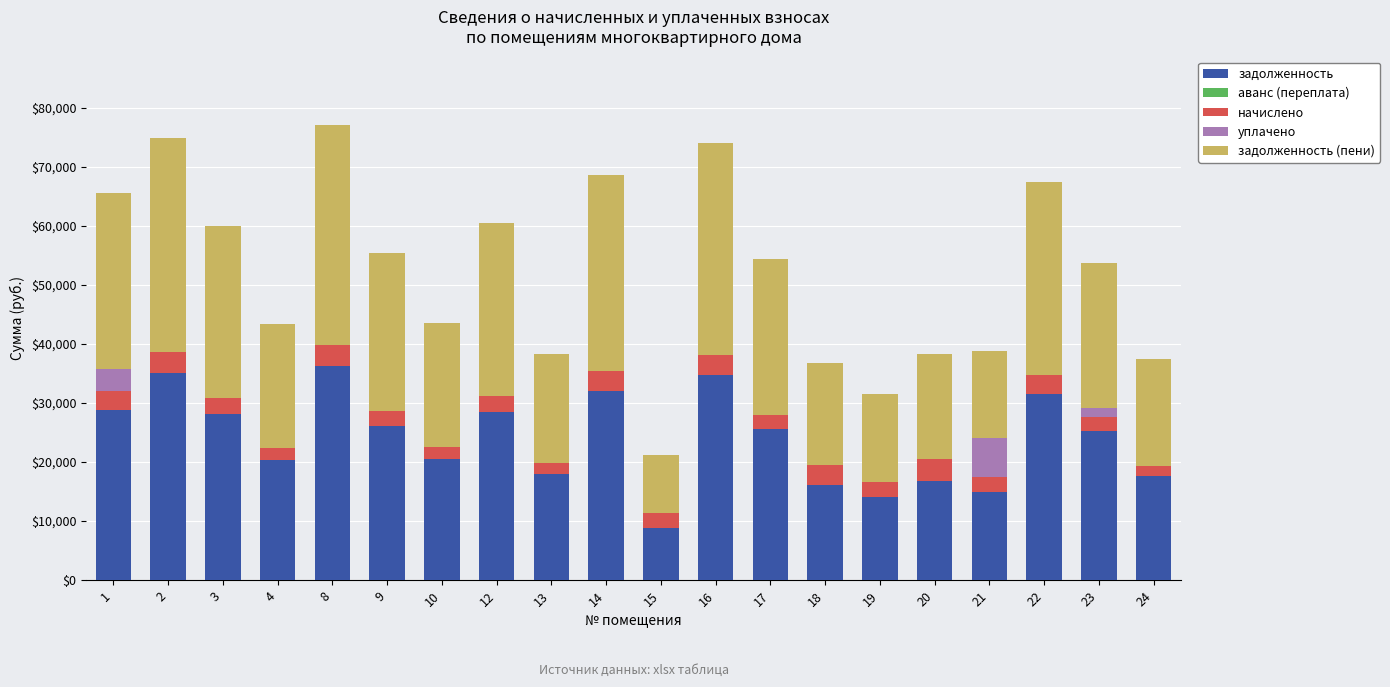

List the series in order of their peak value, highest first.

задолженность (пени), задолженность, уплачено, начислено, аванс (переплата)